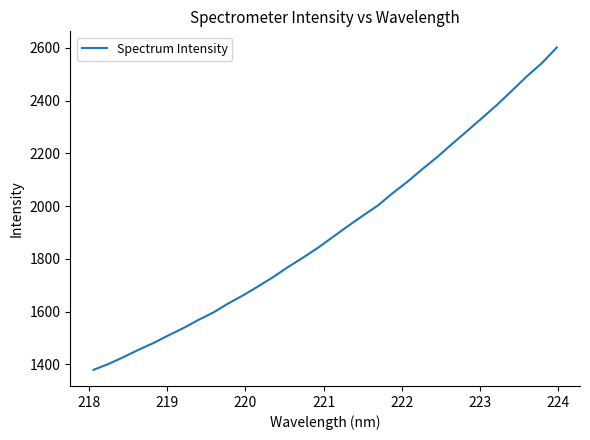

Does the chart have visible grid lines?

No